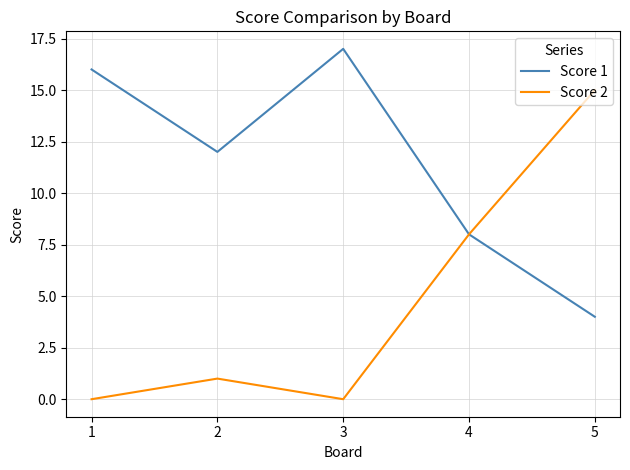

Which category has the highest value across all series?

3